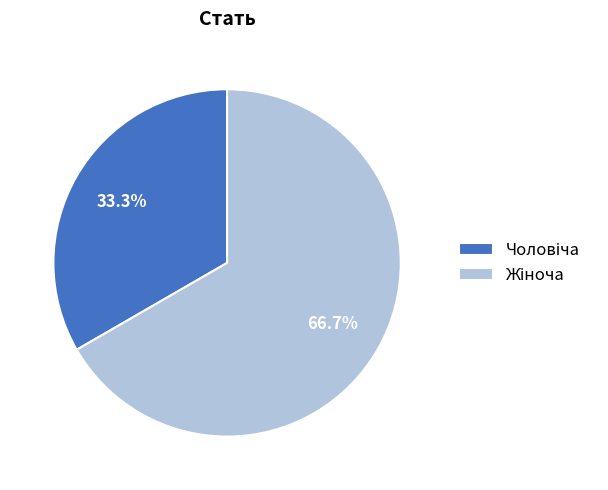

Is there a majority slice in this chart?

Yes